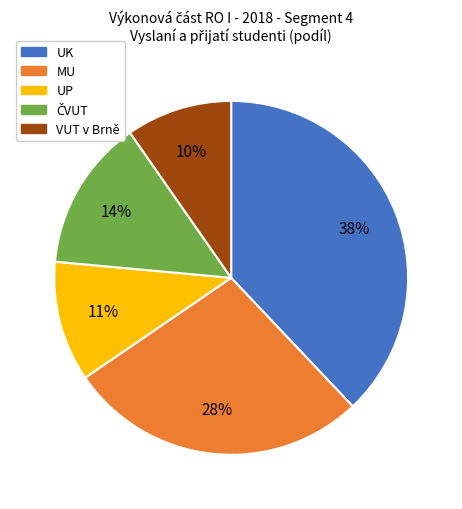

To the nearest percent, what is the difference between the largest and smallest slice percentages?

28%